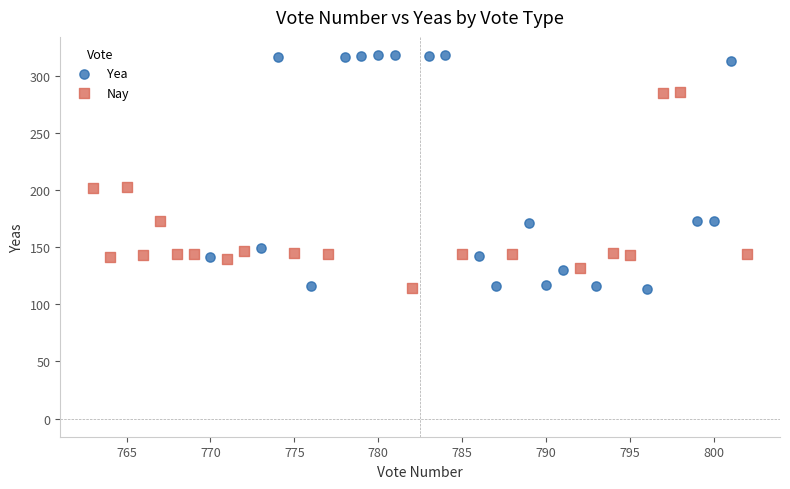

Which series contains the highest Y value?

Yea